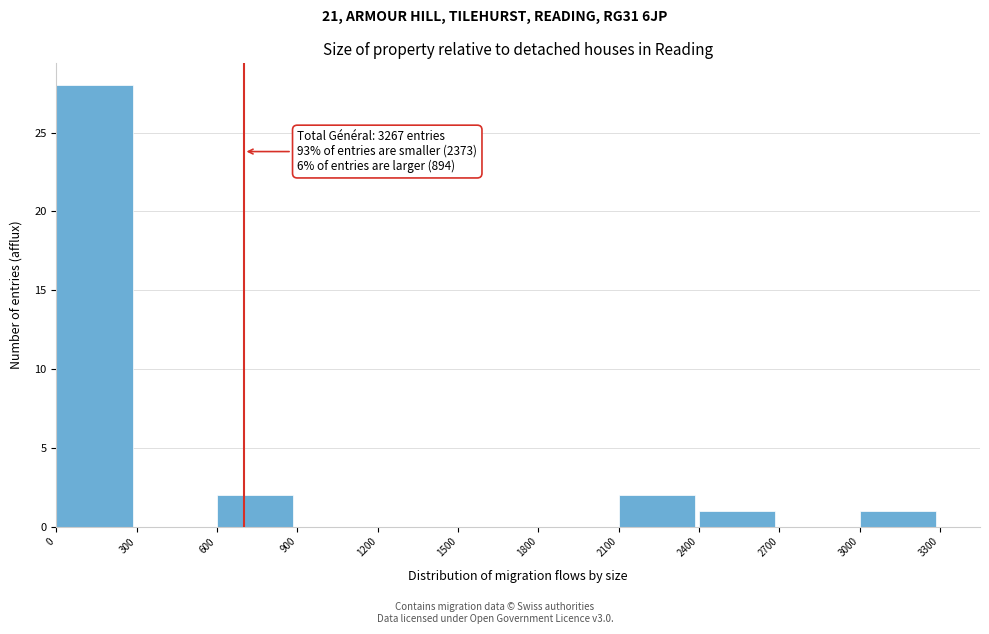

Which range on the x-axis has the tallest bar?

0 to 300